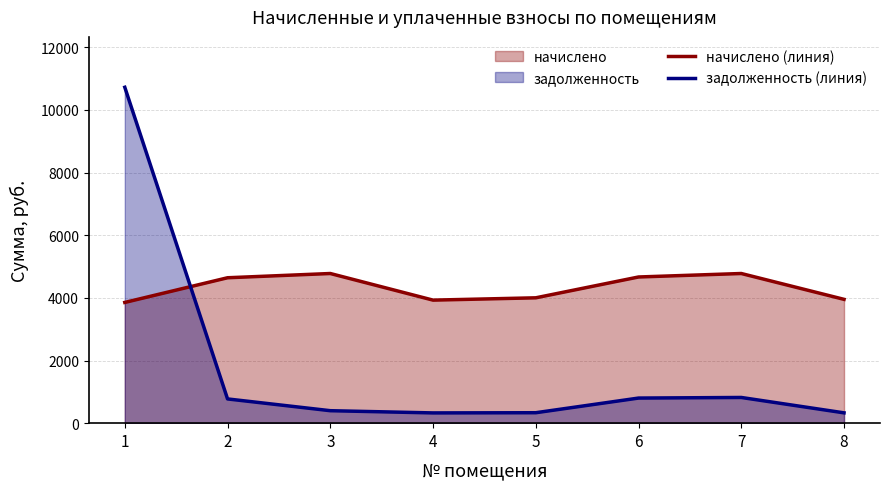

The value of начислено (линия) at 7 is 8054.6. True or false?

False